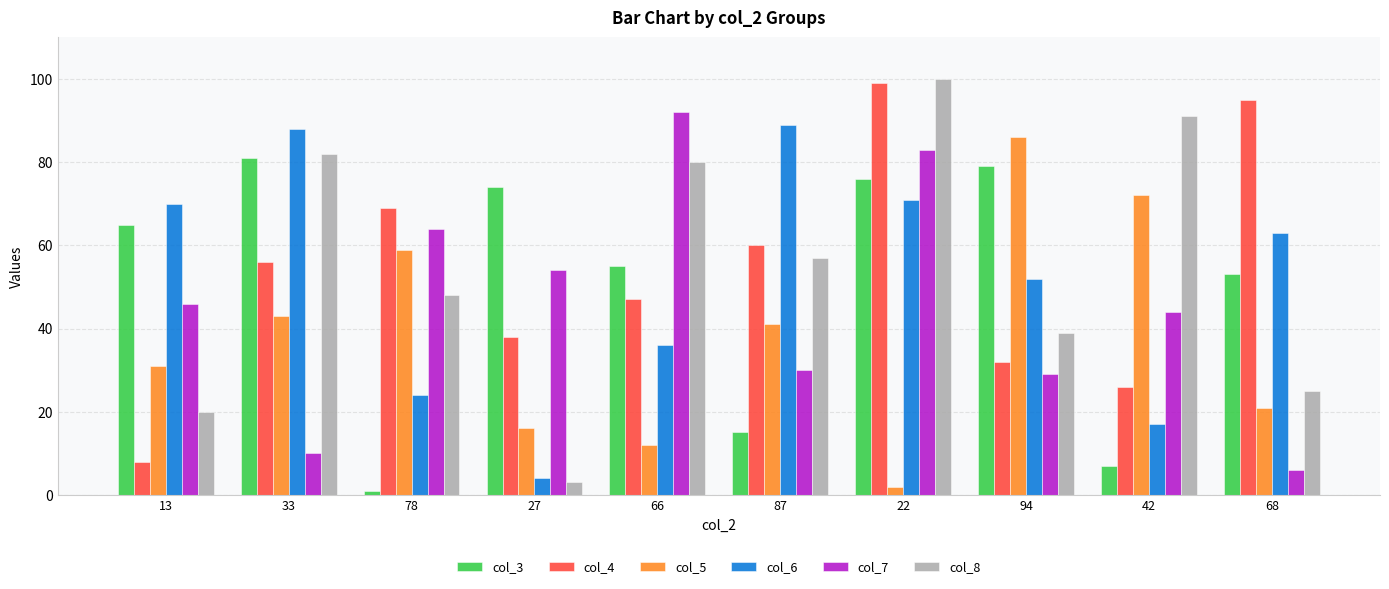

The col_5 series shows 2 at 22. True or false?

True